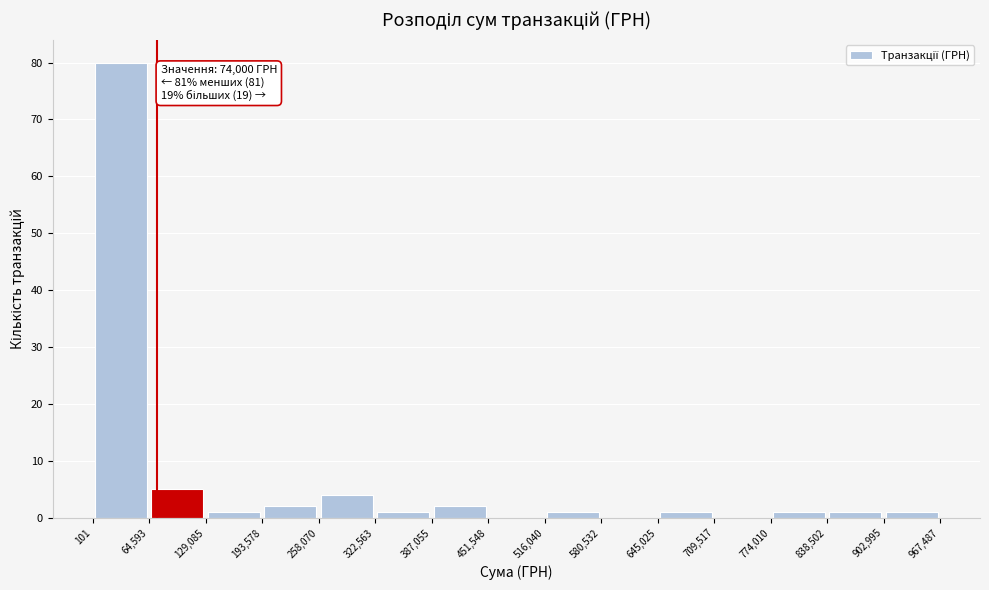

Over which range of the x-axis is the bar tallest?

101 to 64,593